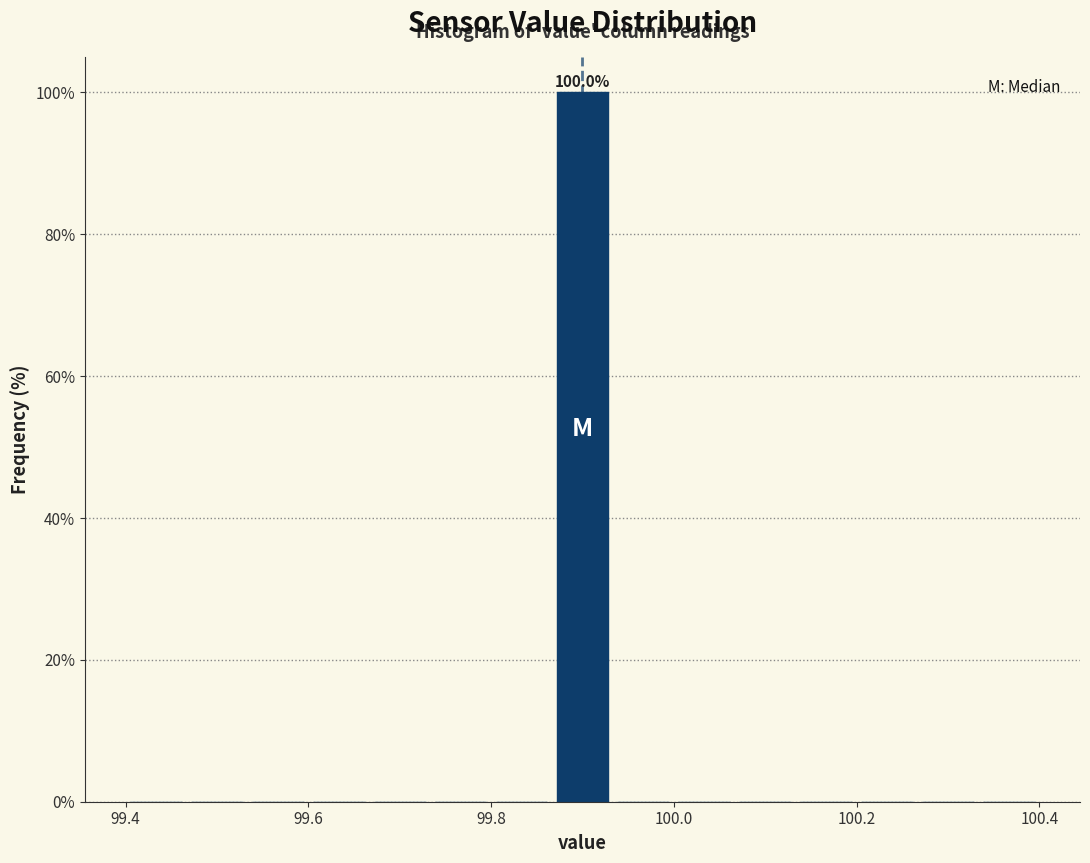

Around what value on the x-axis is the tallest bar? Give the approximate position of its centre, as read against the axis.

99.90